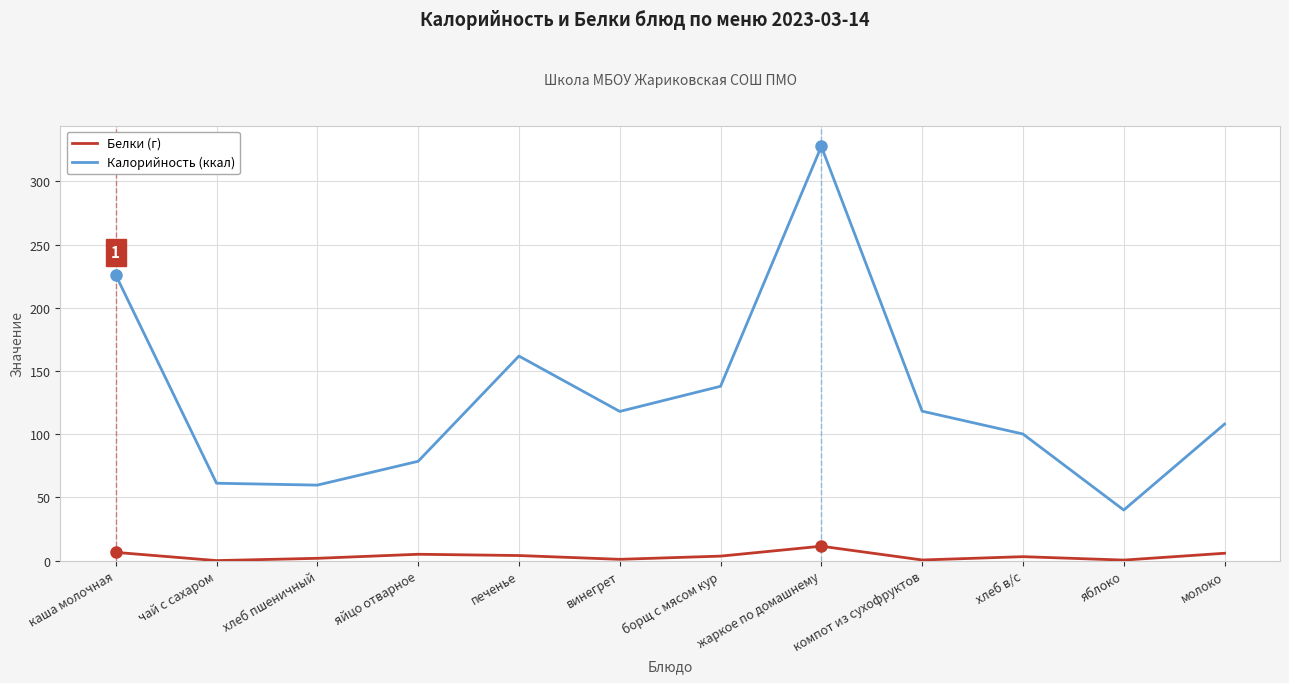

True or false: Калорийность (ккал) has a value of 108.0 at молоко.

True